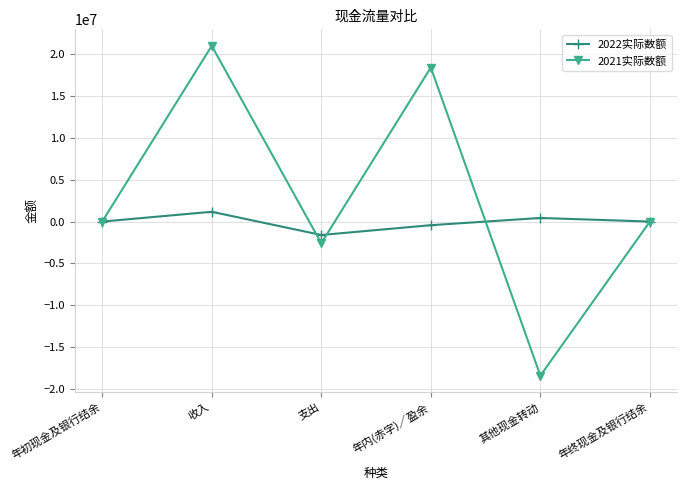

Which category has the lowest value across all series?

其他现金转动